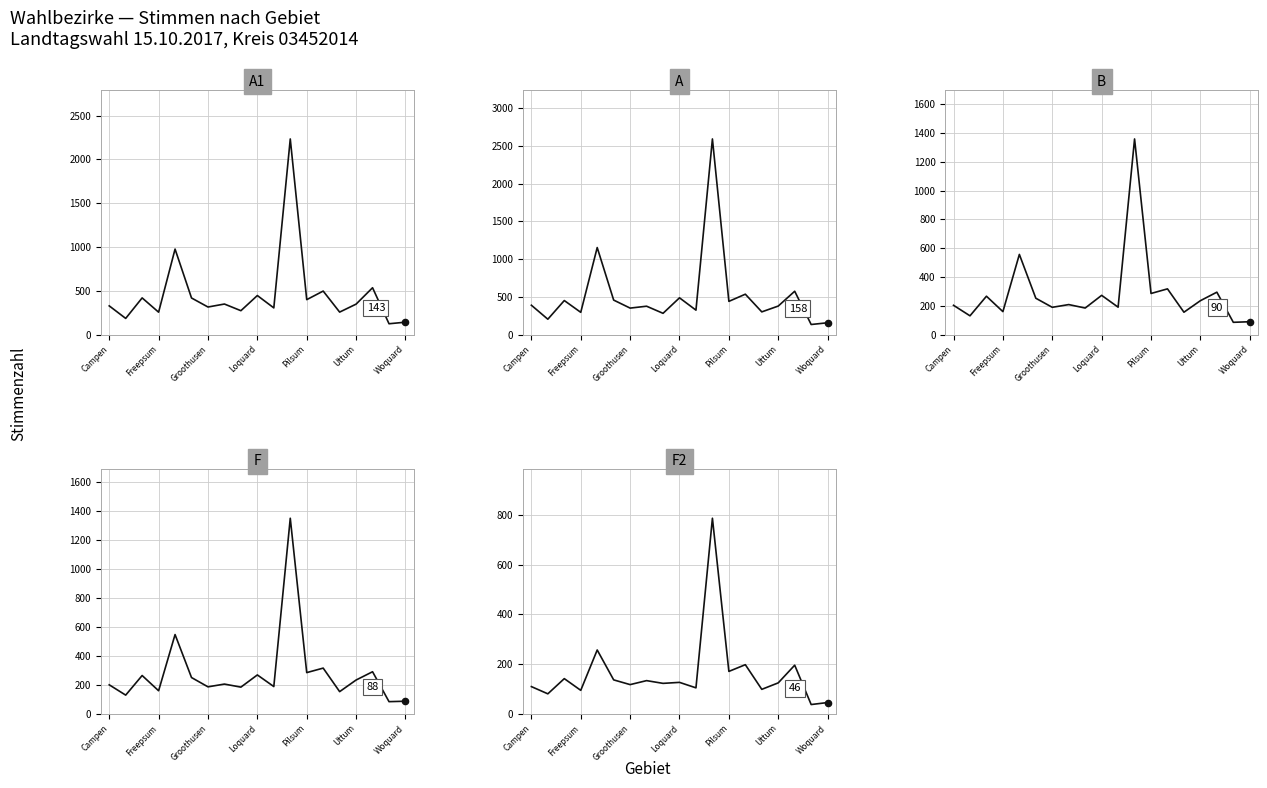

Which series contains the highest Y value?

A